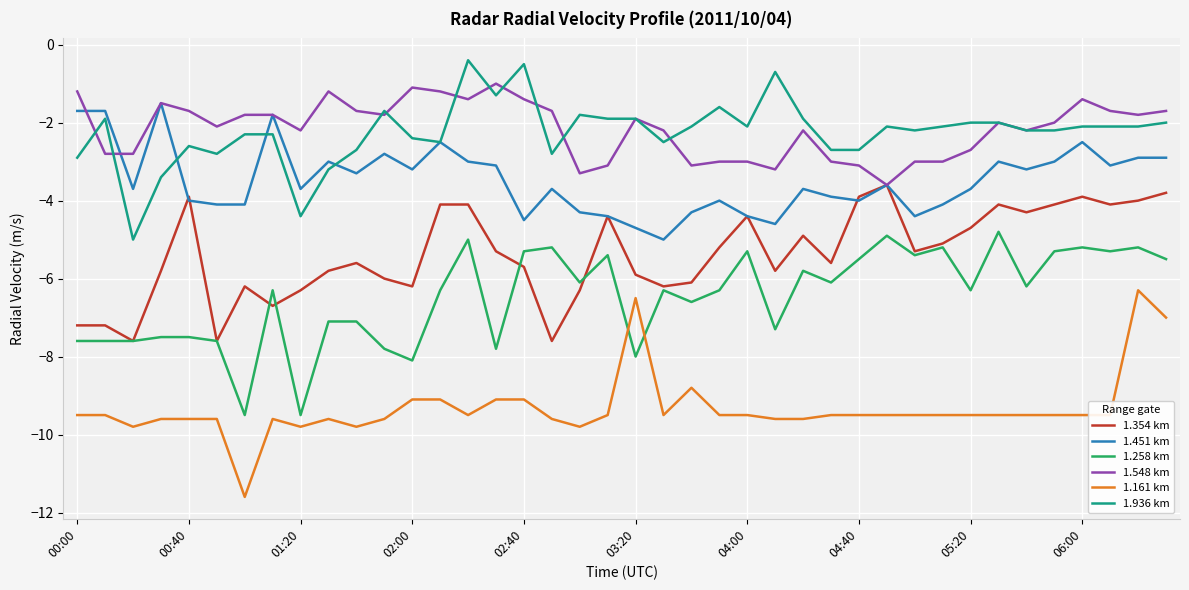

What is the minimum value shown in the chart?

-11.6